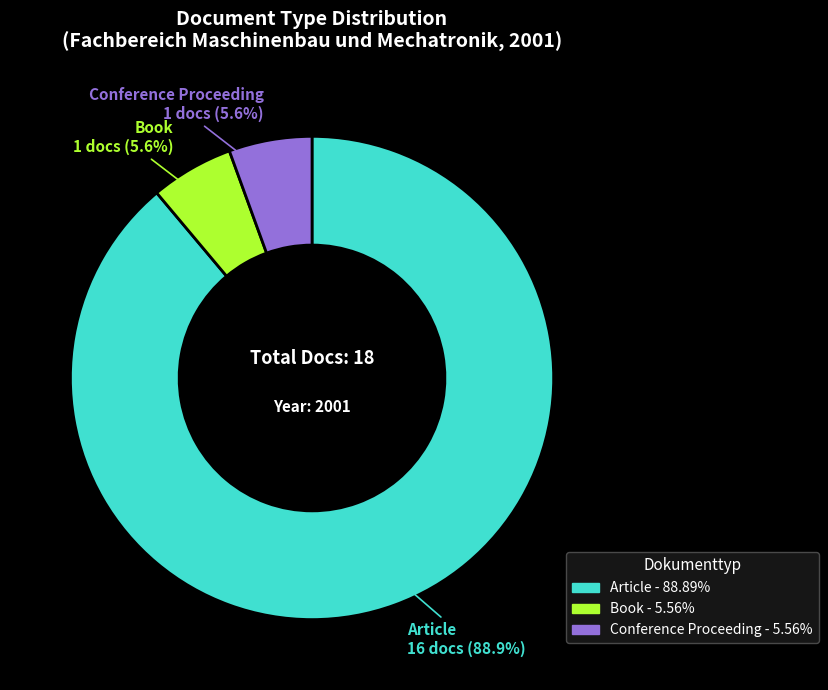

How many segments does this pie chart have?

3